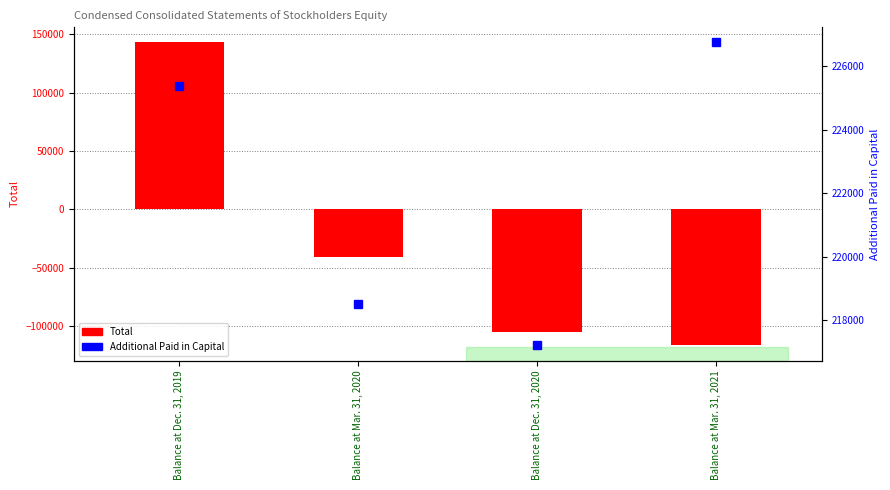

What is the minimum value shown in the chart?

-116248